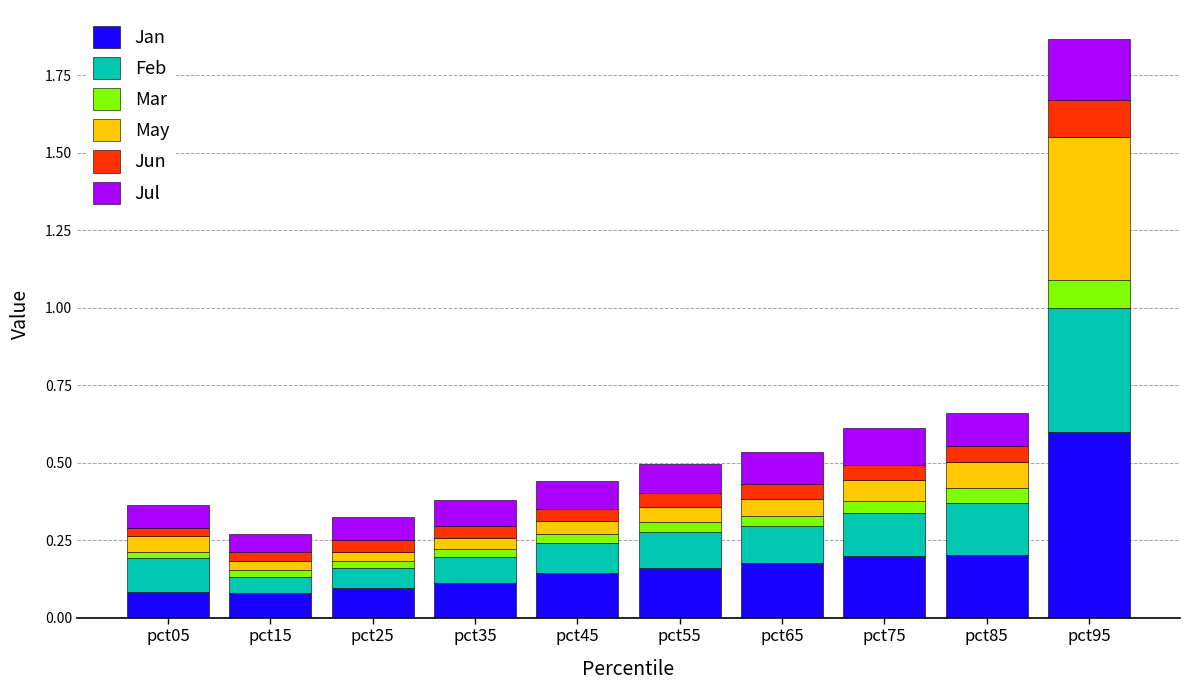

What is the total value across all series at pct95?

1.9